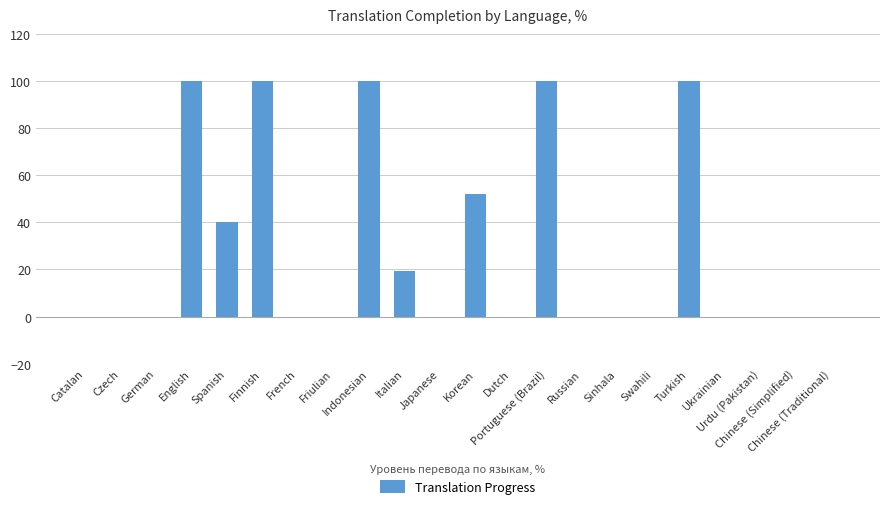

Reading left to right, list all the values displayed in this chart.

0.0	0.0	0.0	100.0	40.2	100.0	0.0	0.0	100.0	19.4	0.0	52.2	0.0	100.0	0.0	0.0	0.0	100.0	0.0	0.0	0.0	0.0